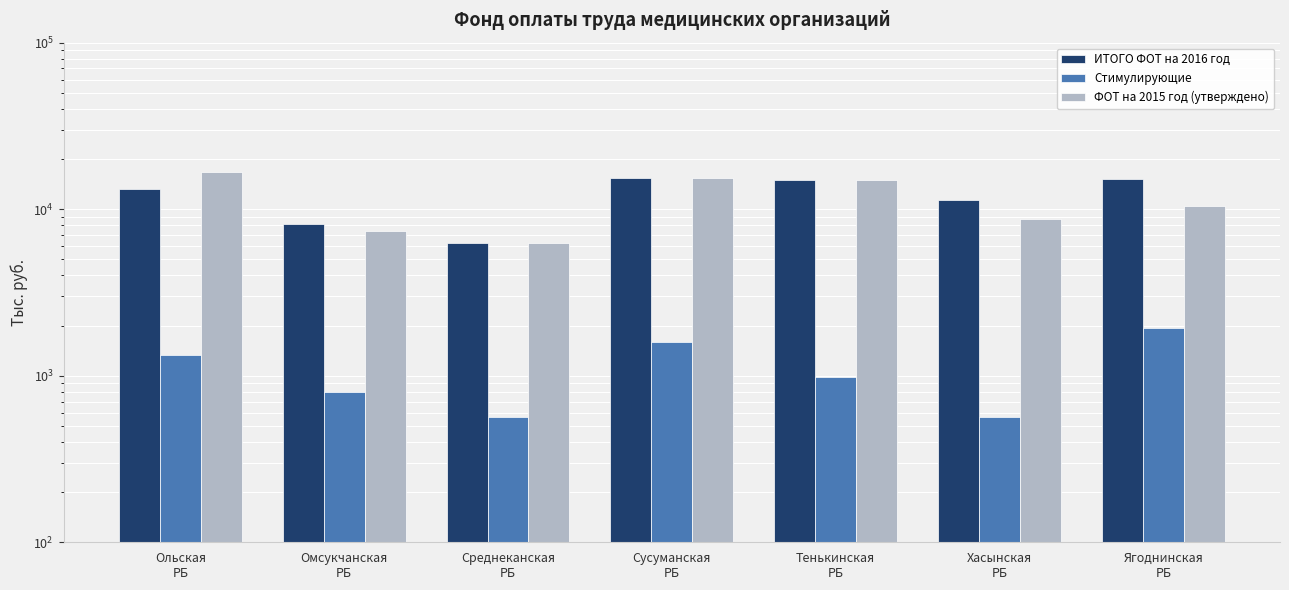

List the labels in order of ИТОГО ФОТ на 2016 год value, smallest first.

Среднеканская
РБ, Омсукчанская
РБ, Хасынская
РБ, Ольская
РБ, Тенькинская
РБ, Ягоднинская
РБ, Сусуманская
РБ